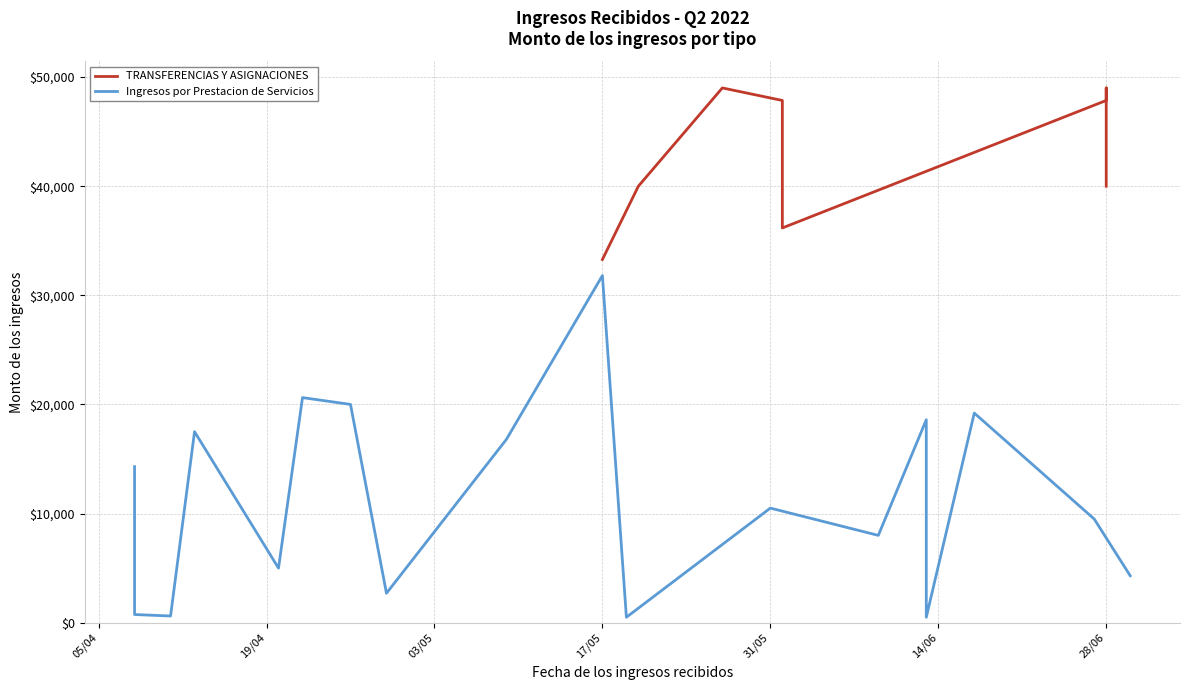

Does the chart have visible grid lines?

Yes